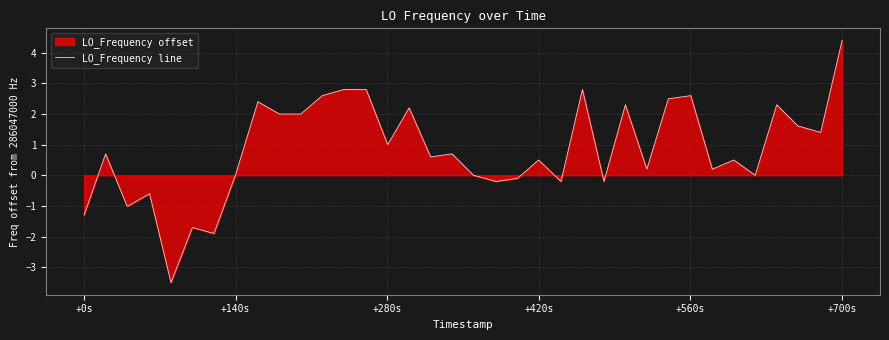

What is the maximum value shown in the chart?

4.4